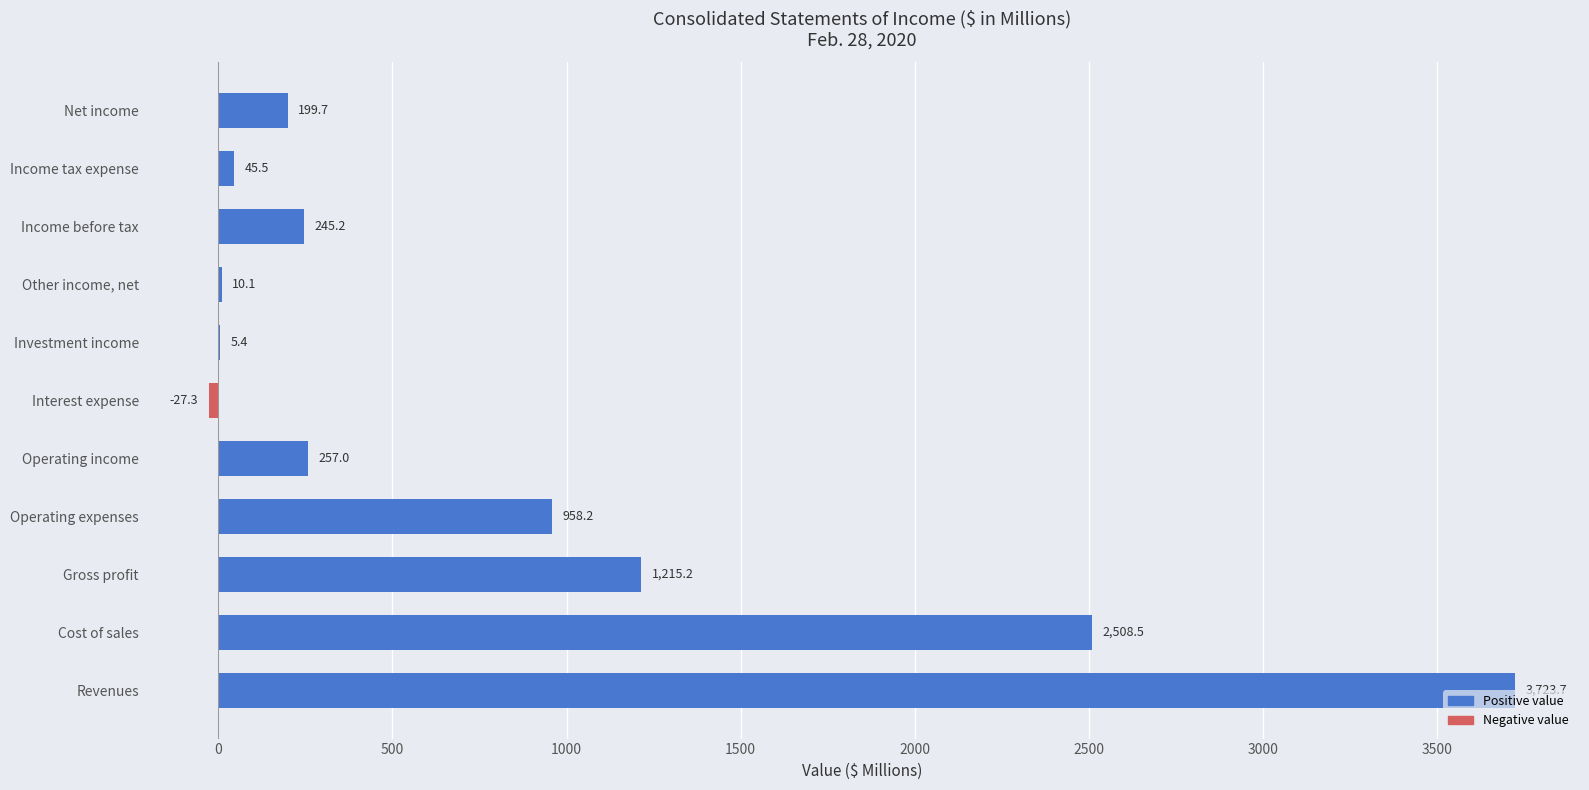

What value does the data have at Operating expenses?

958.2